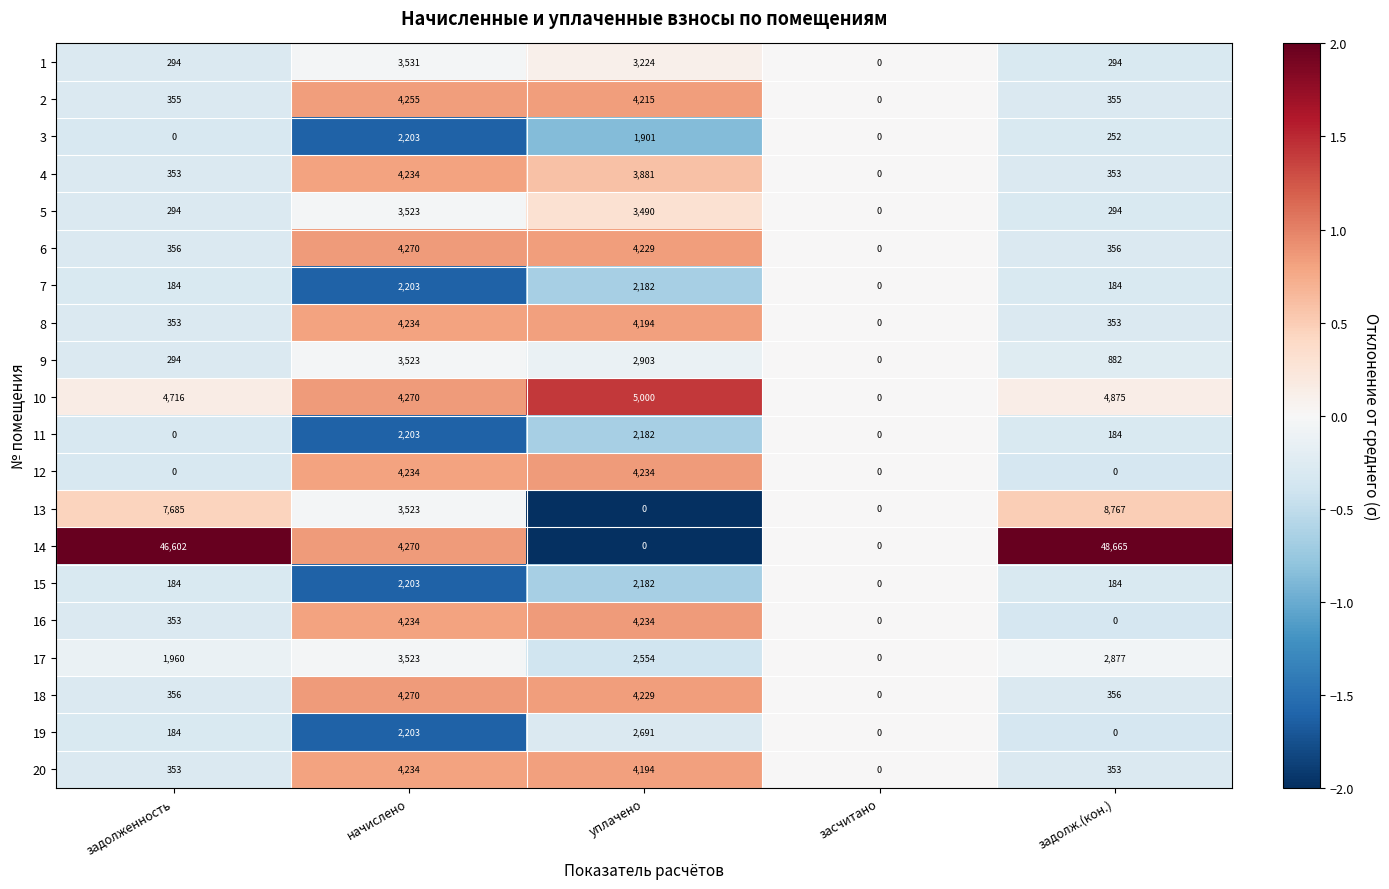

What is the difference between the second highest and second lowest values in the 3 series?

1901